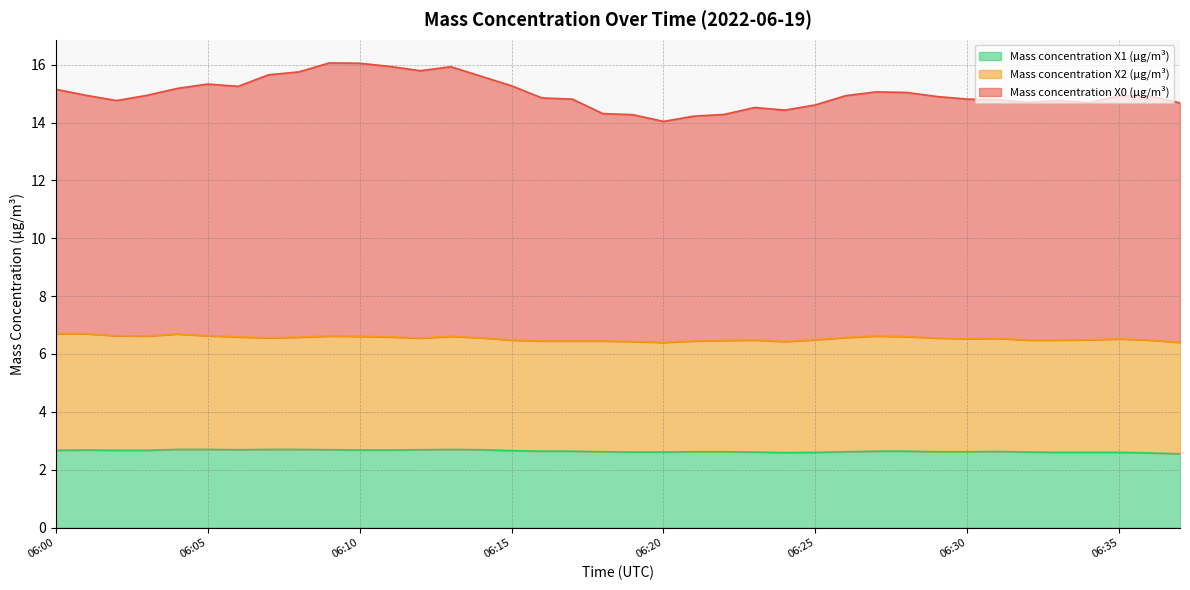

The value of Mass concentration X1 (μg/m³) at 06:00 is 2.7. True or false?

True